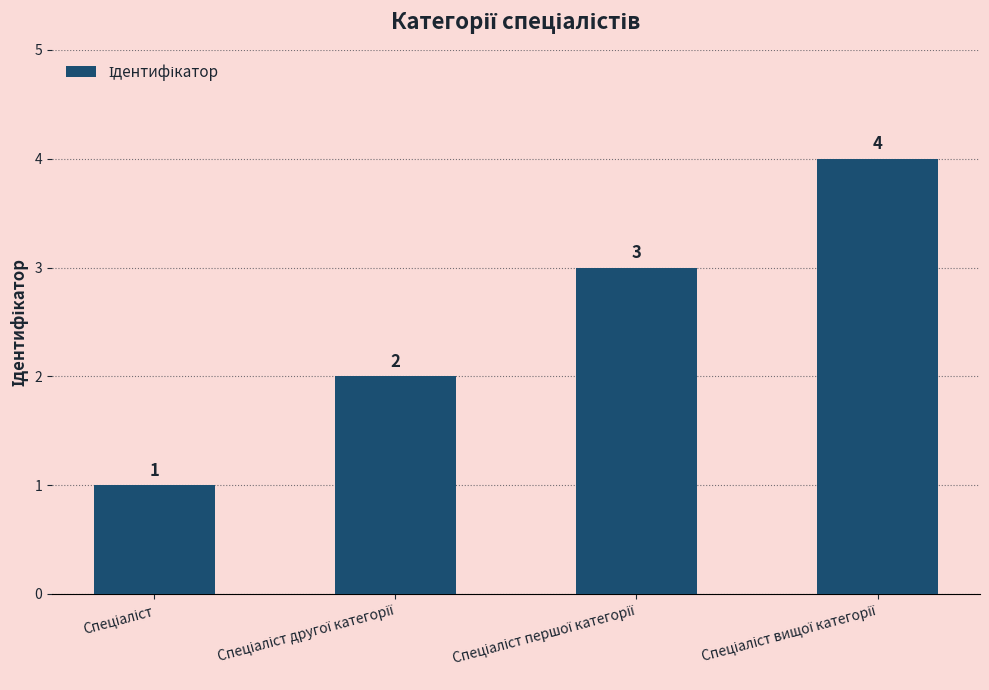

What is the greatest value displayed?

4